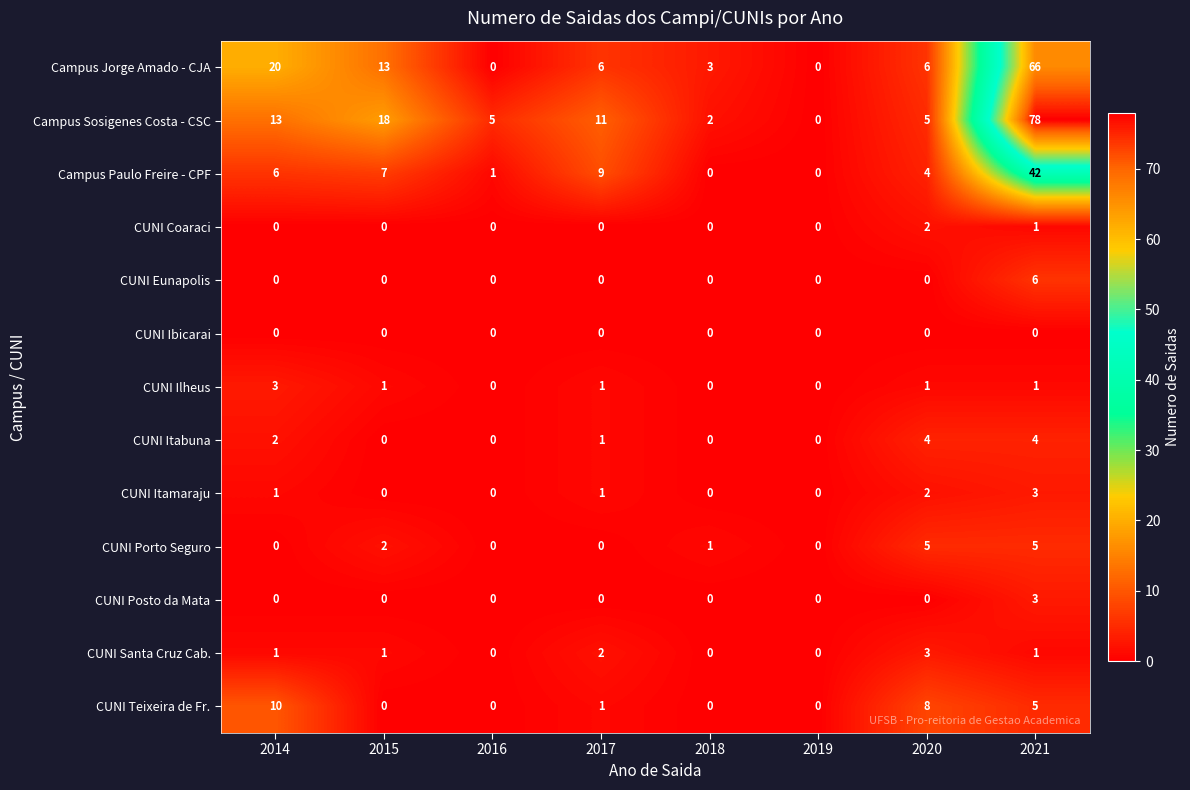

What is the highest value of the CUNI Porto Seguro series?

5